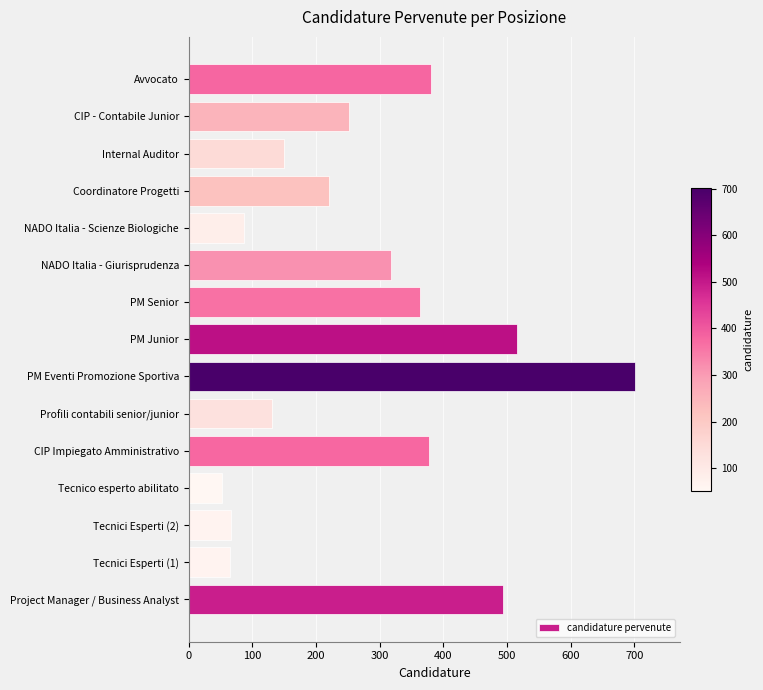

Does the chart contain stacked bars?

No